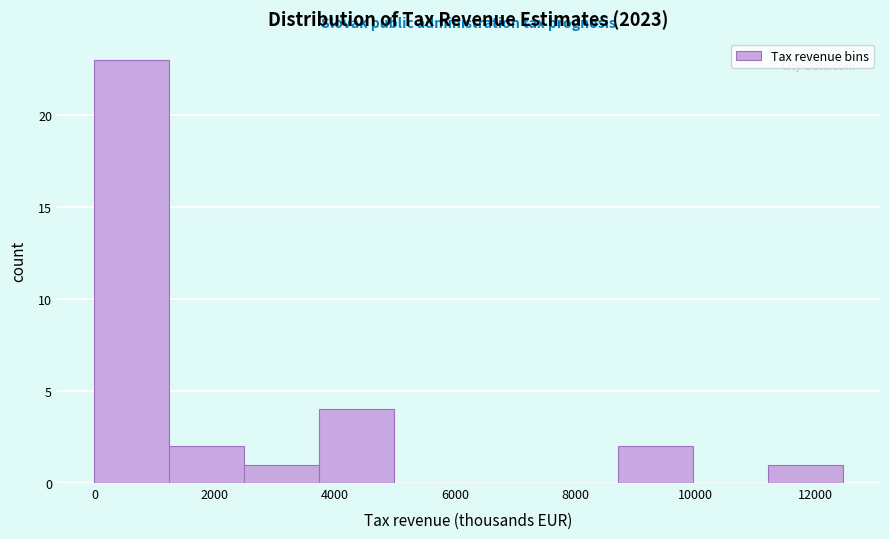

How tall is the bar that spans 8800 to 10000 on the x-axis? Neither the bar edges nor the heights are printed on the chart, so give them approximately, as read against the axes.

2